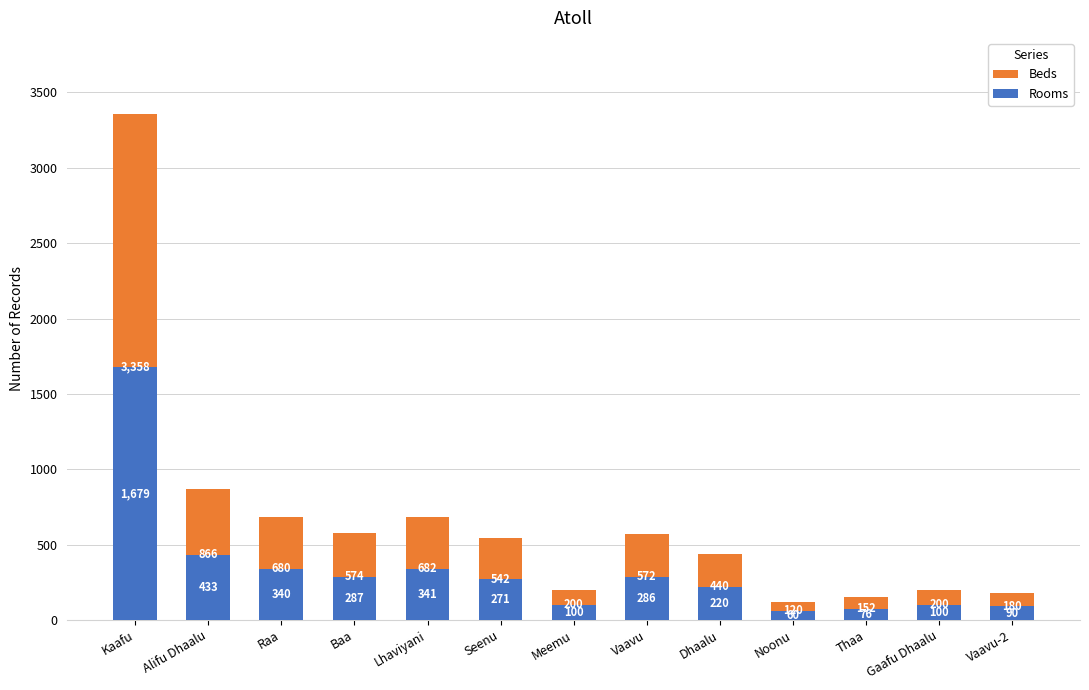

List the series in order of their overall mean, lowest first.

Rooms, Beds